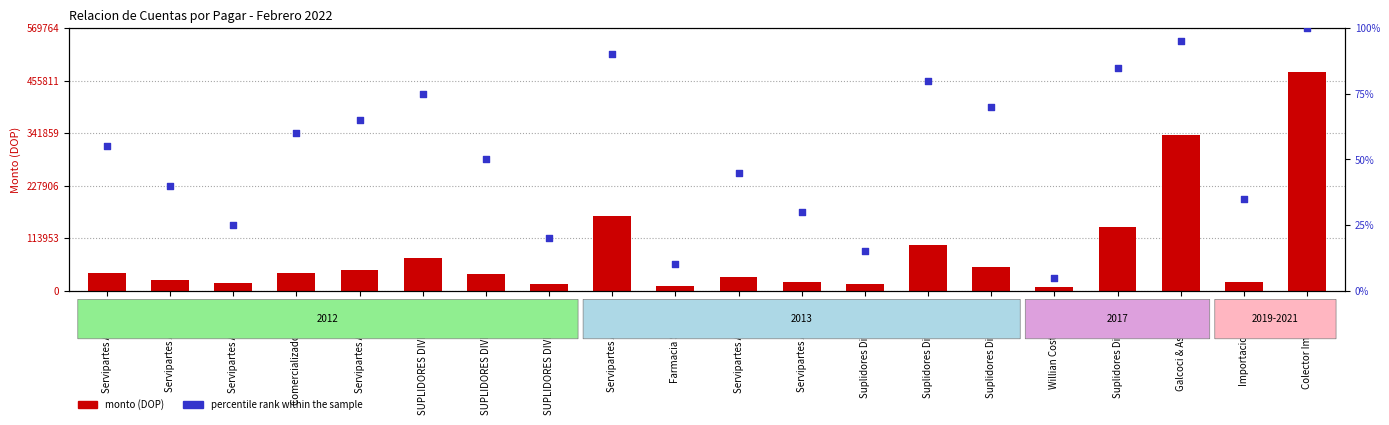

What is the total value across all series at SUPLIDORES DIVERSOS 2?

35637.5